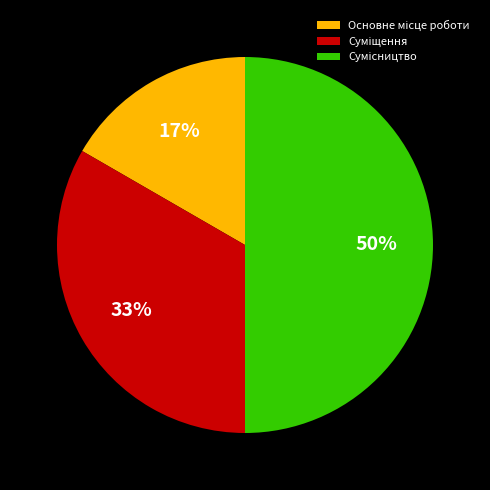

To the nearest percent, what is the difference between the largest and smallest slice percentages?

33%